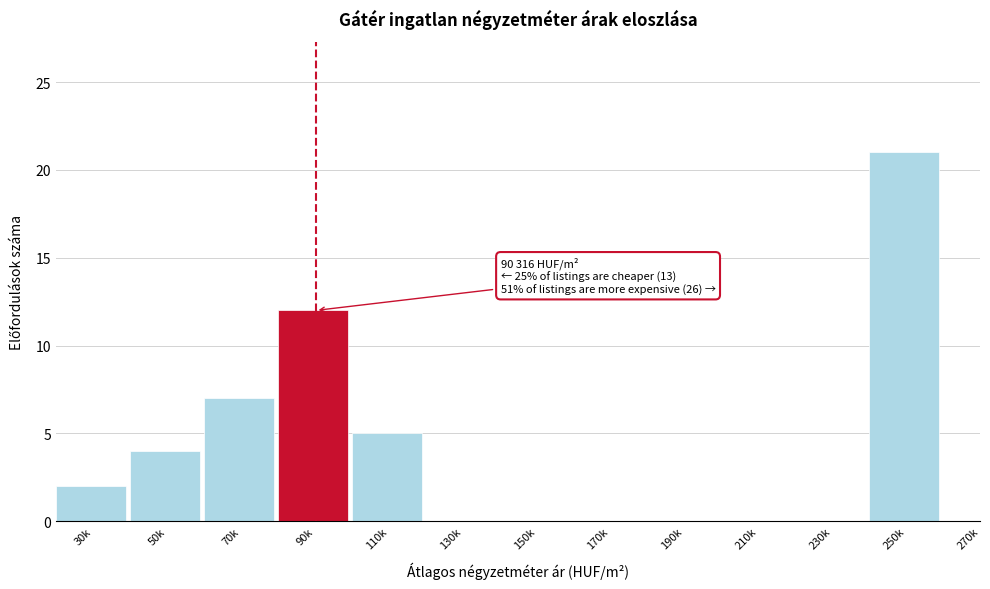

Reading left to right, extract all data points from this chart.

30k=2	50k=4	70k=7	90k=12	110k=5	130k=0	150k=0	170k=0	190k=0	210k=0	230k=0	250k=21	270k=0